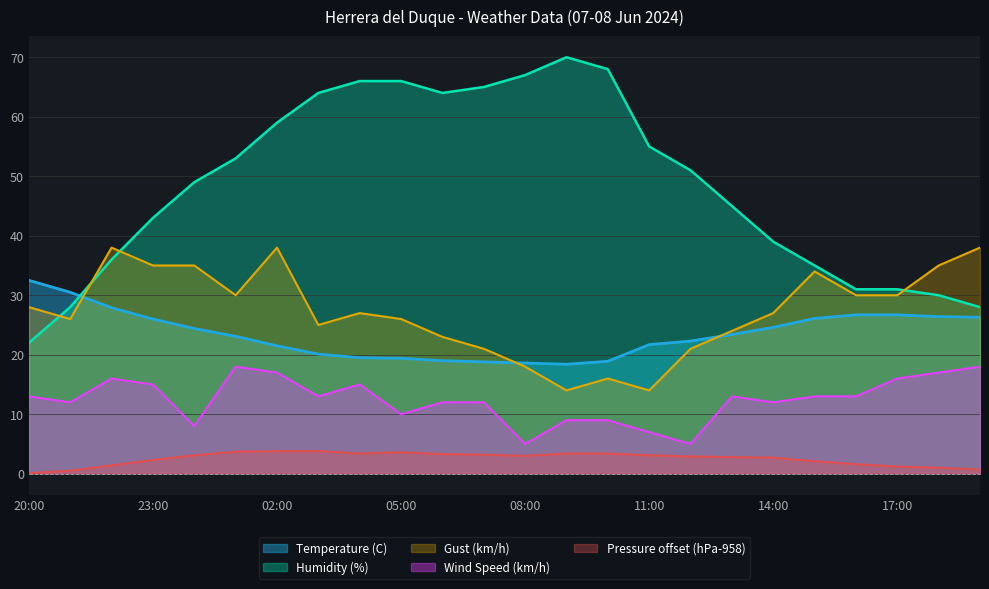

Is it true that Humidity (%) equals 26.3 at 07:00?

False